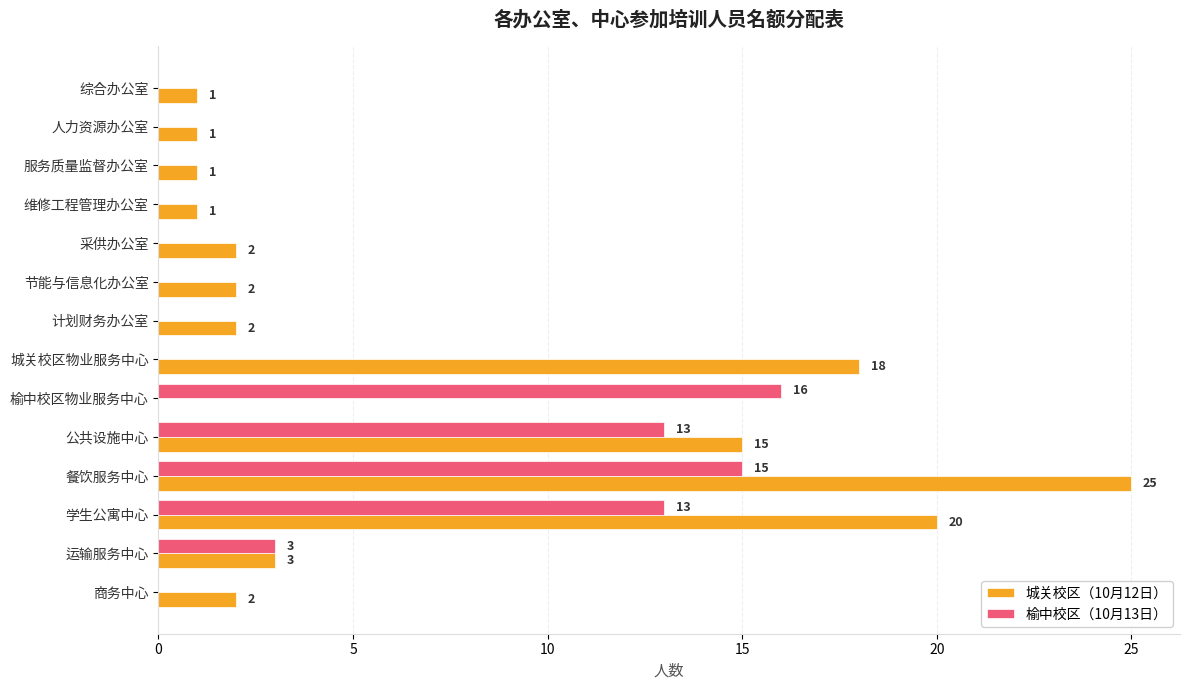

What is the greatest value displayed?

25